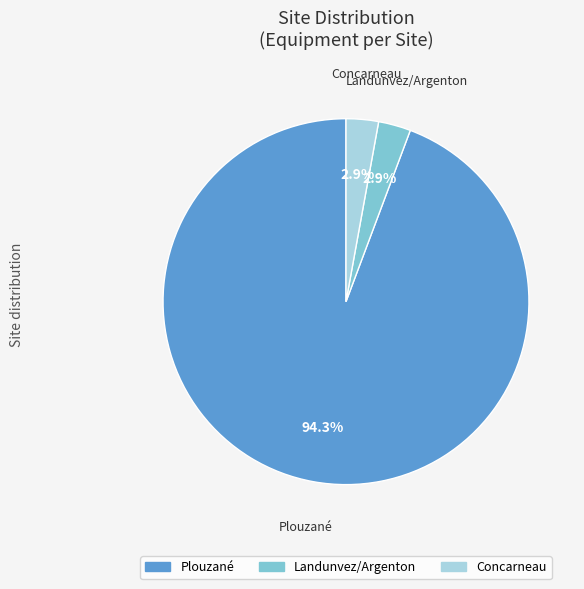

What is the ratio of the value at Landunvez/Argenton to the value at Concarneau?

1.0